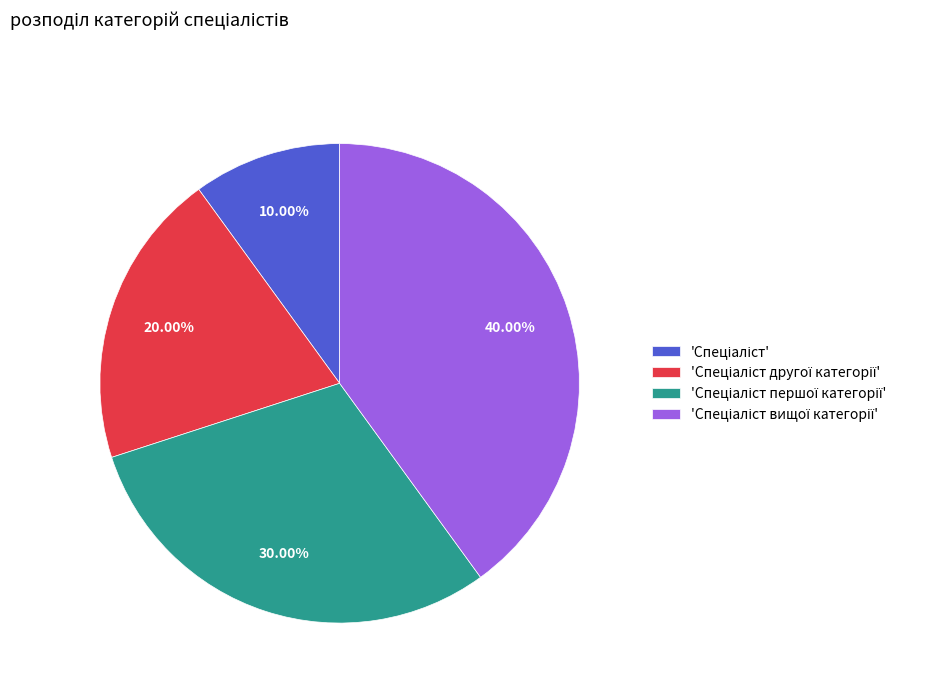

Is there any slice that represents more than half of the pie?

No